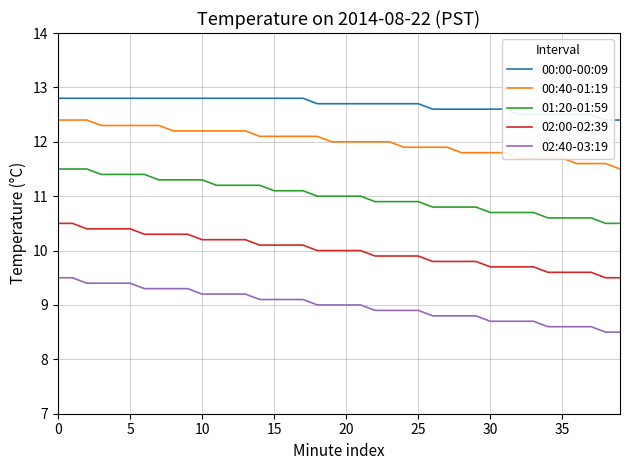

True or false: 02:00-02:39 and 00:00-00:09 intersect in this chart.

False